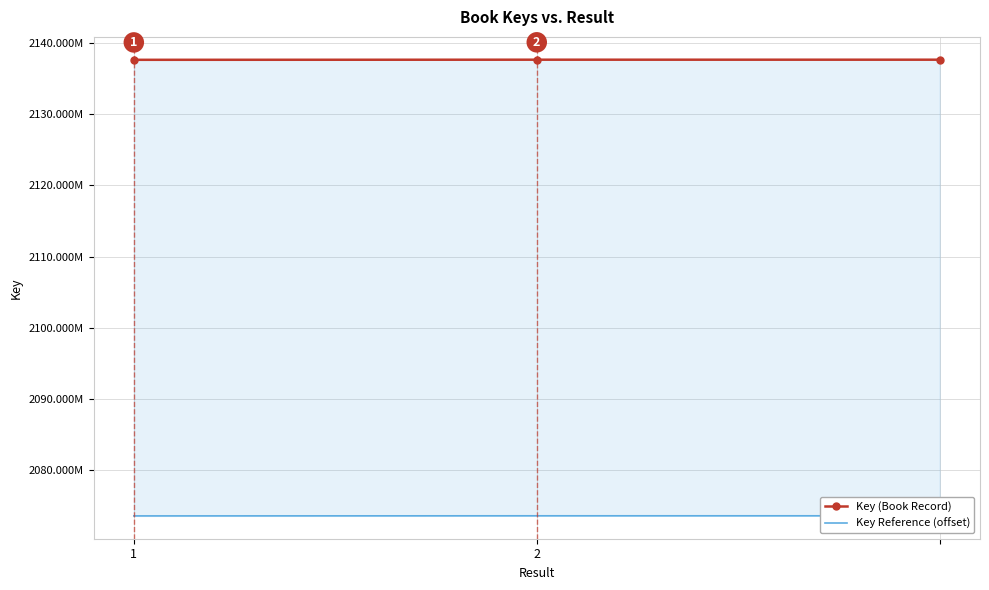

List the series in order of their peak value, highest first.

Key (Book Record), Key Reference (offset)